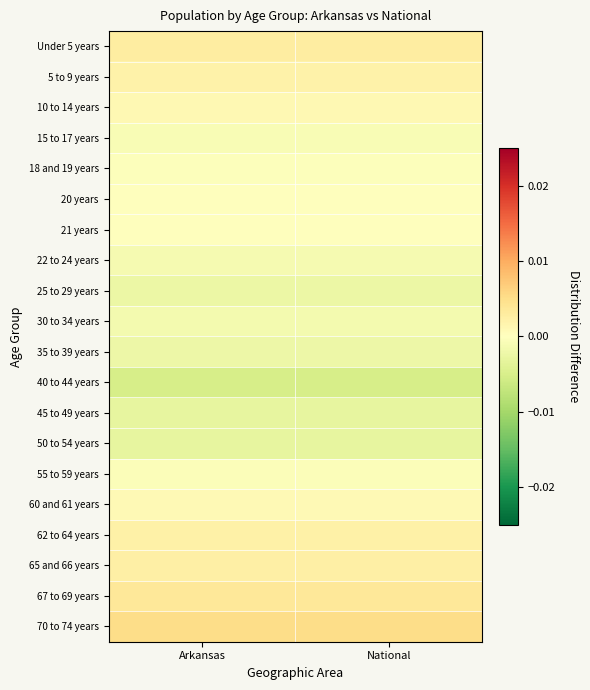

Reading right to left, transcribe all the data shown in this chart.

Under 5 years: National=0.0	Arkansas=0.0
5 to 9 years: National=0.0	Arkansas=0.0
10 to 14 years: National=0.0	Arkansas=0.0
15 to 17 years: National=-0.0	Arkansas=-0.0
18 and 19 years: National=-0.0	Arkansas=-0.0
20 years: National=0.0	Arkansas=0.0
21 years: National=-0.0	Arkansas=-0.0
22 to 24 years: National=-0.0	Arkansas=-0.0
25 to 29 years: National=-0.0	Arkansas=-0.0
30 to 34 years: National=-0.0	Arkansas=-0.0
35 to 39 years: National=-0.0	Arkansas=-0.0
40 to 44 years: National=-0.0	Arkansas=-0.0
45 to 49 years: National=-0.0	Arkansas=-0.0
50 to 54 years: National=-0.0	Arkansas=-0.0
55 to 59 years: National=-0.0	Arkansas=-0.0
60 and 61 years: National=0.0	Arkansas=0.0
62 to 64 years: National=0.0	Arkansas=0.0
65 and 66 years: National=0.0	Arkansas=0.0
67 to 69 years: National=0.0	Arkansas=0.0
70 to 74 years: National=0.0	Arkansas=0.0